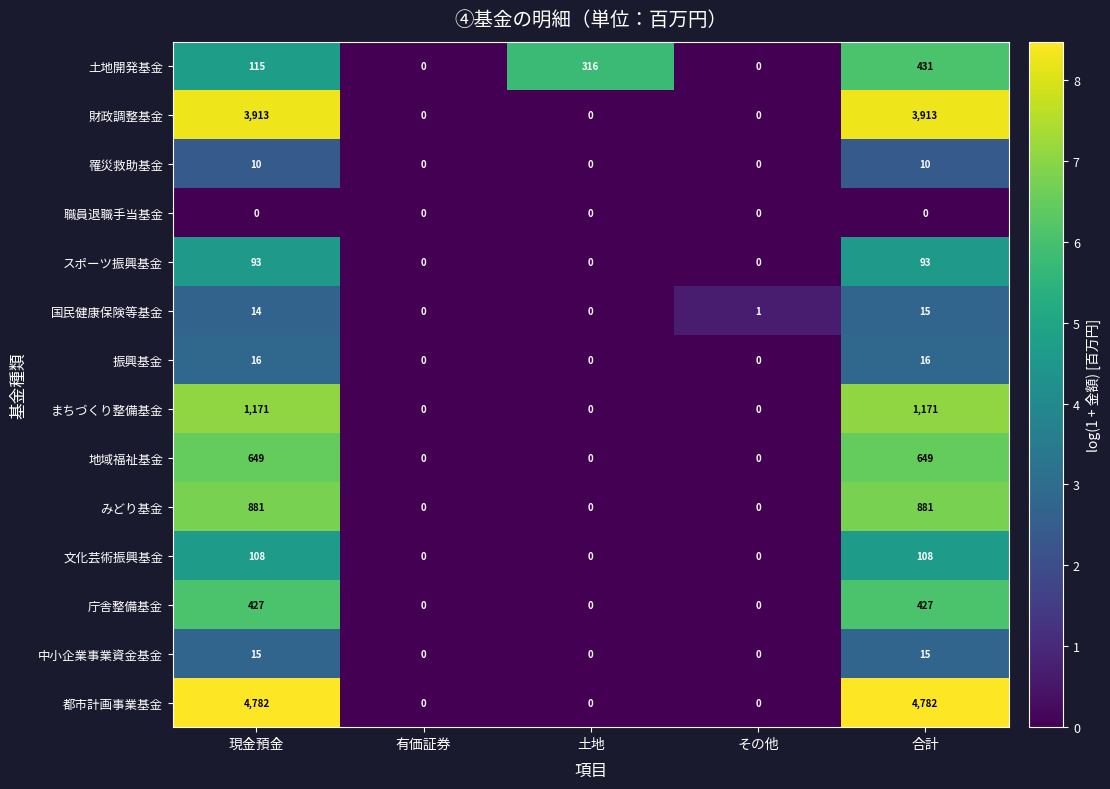

How many categories are shown in the chart?

5